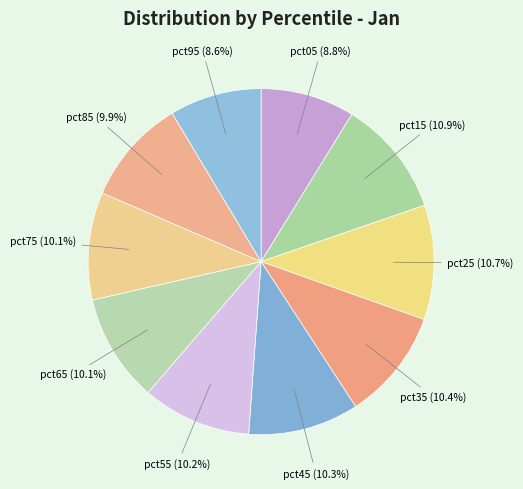

What is the total percentage of pct55 (10.2%) and pct65 (10.1%)?

20.3%